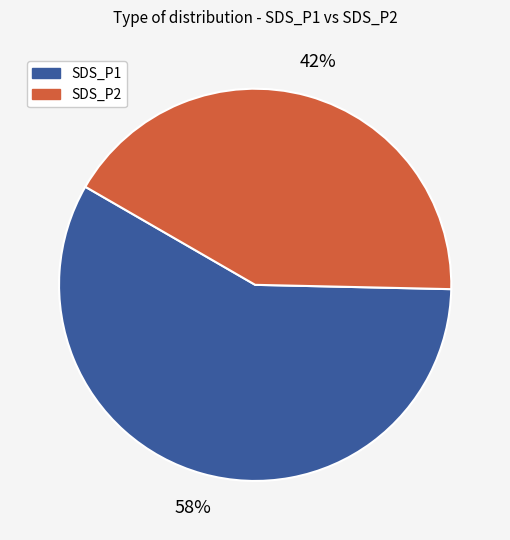

To the nearest percent, what is the difference between the largest and smallest slice percentages?

16%